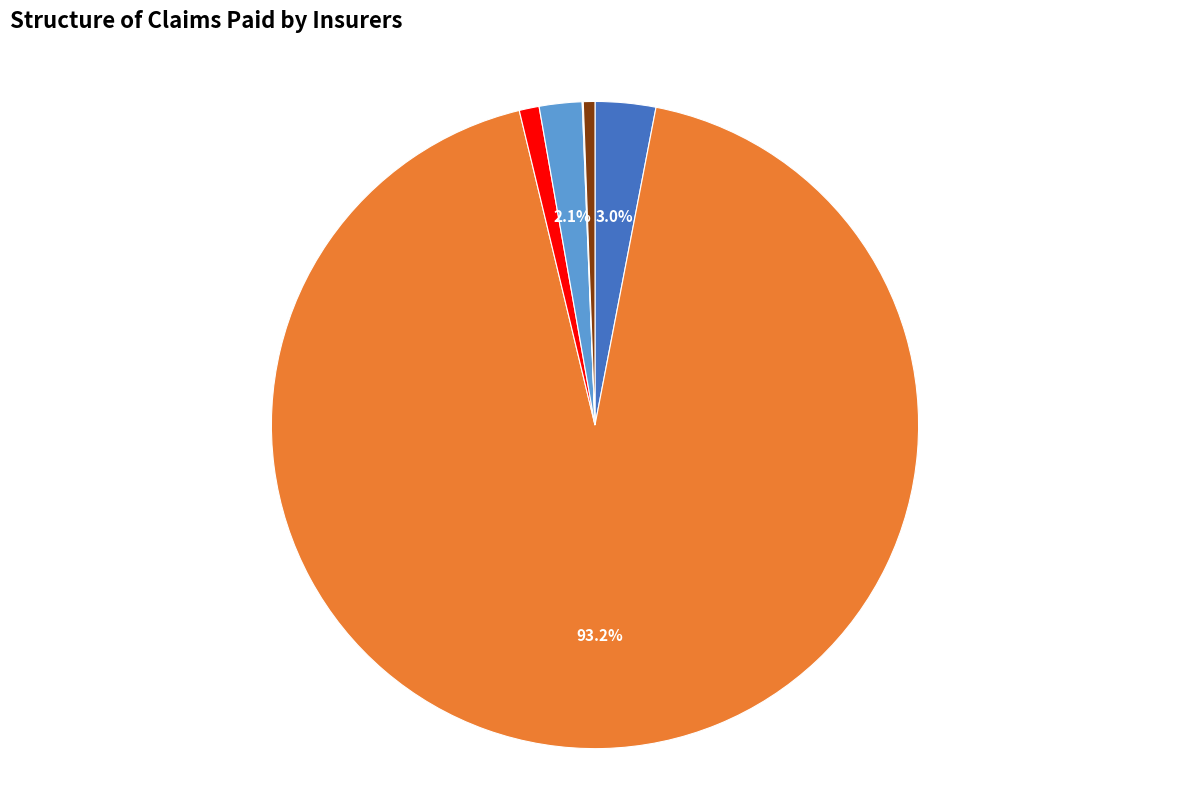

Which category accounts for the majority?

Sickness